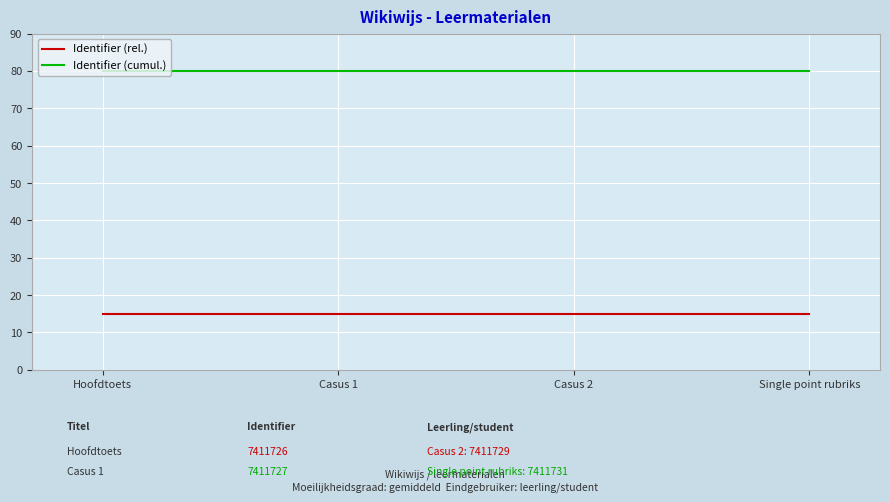

What is the sum of the Identifier (rel.) values at Casus 1 and Single point rubriks?

30